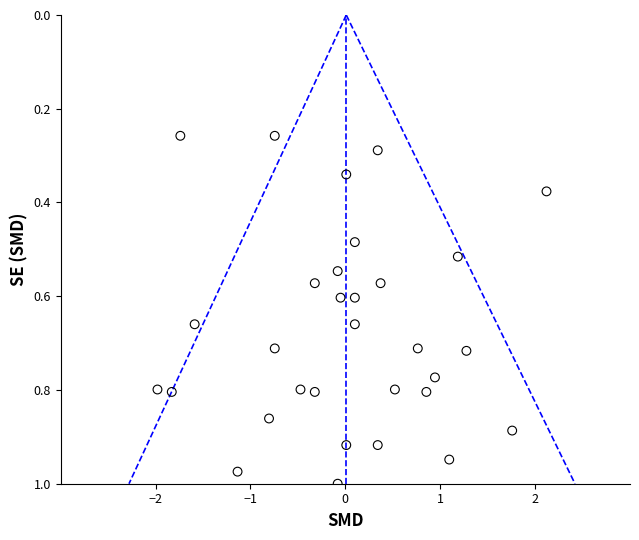

What is the range of X values (max minus min)?

4.1